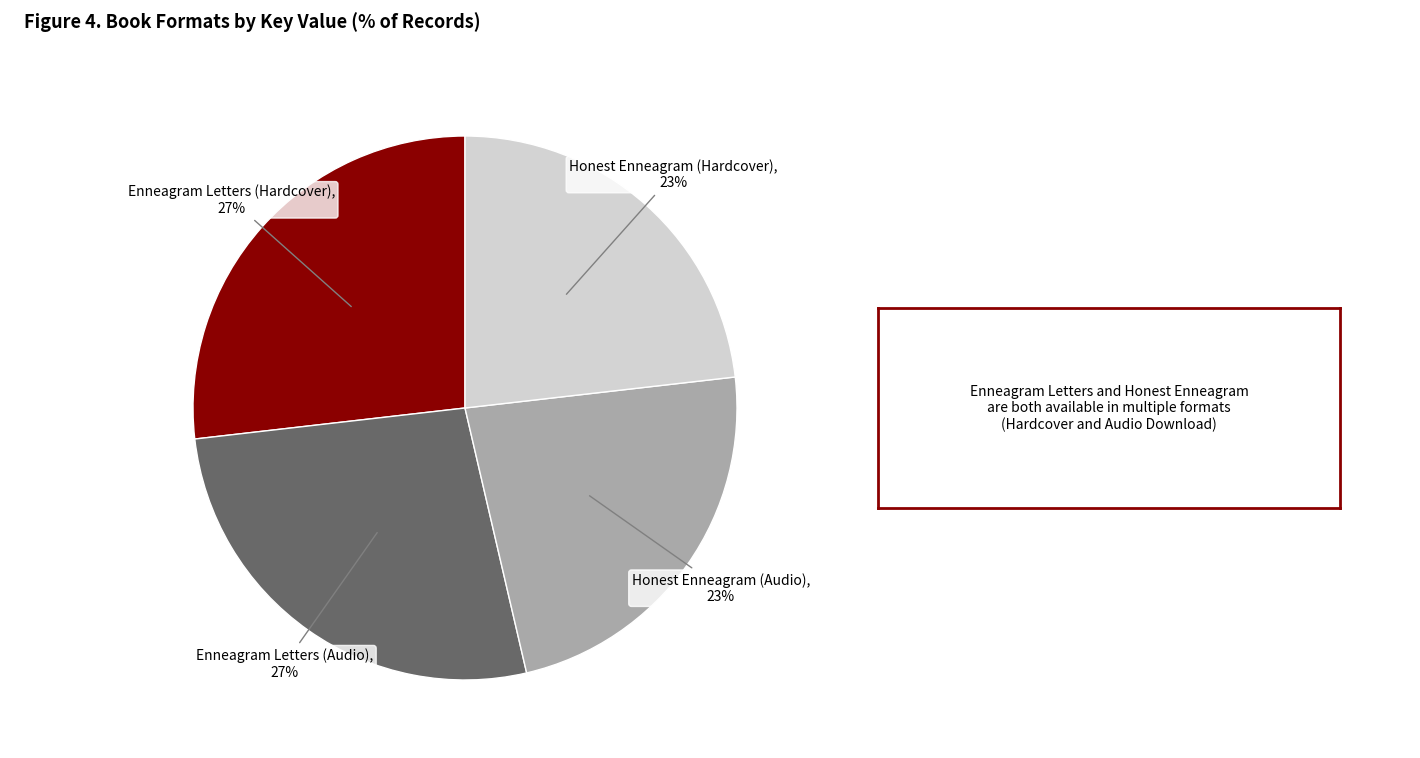

Combined, do Honest Enneagram (Audio) and Honest Enneagram (Hardcover) account for over 50%?

No